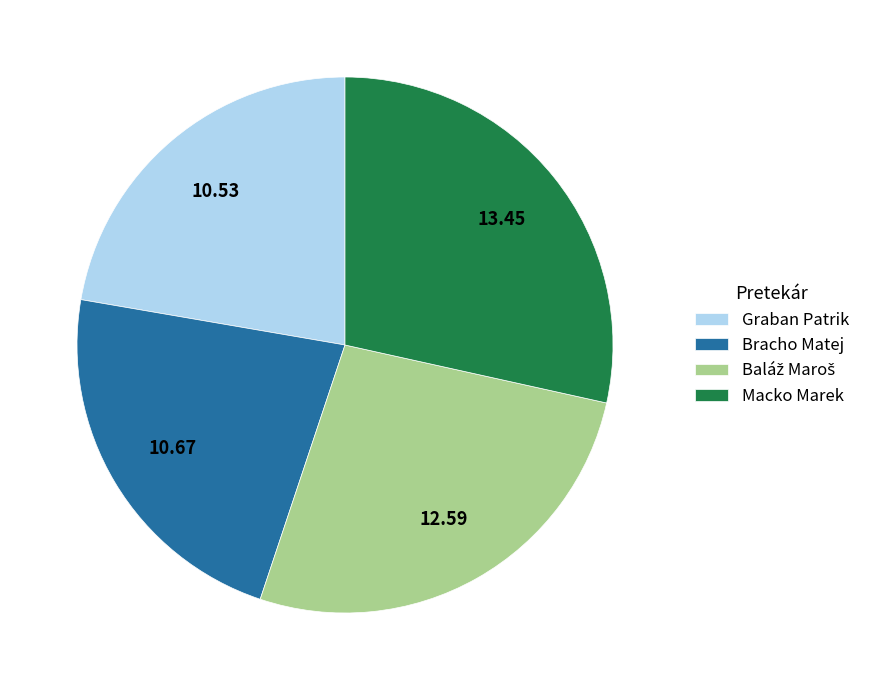

Which category has the biggest portion of the pie?

Macko Marek